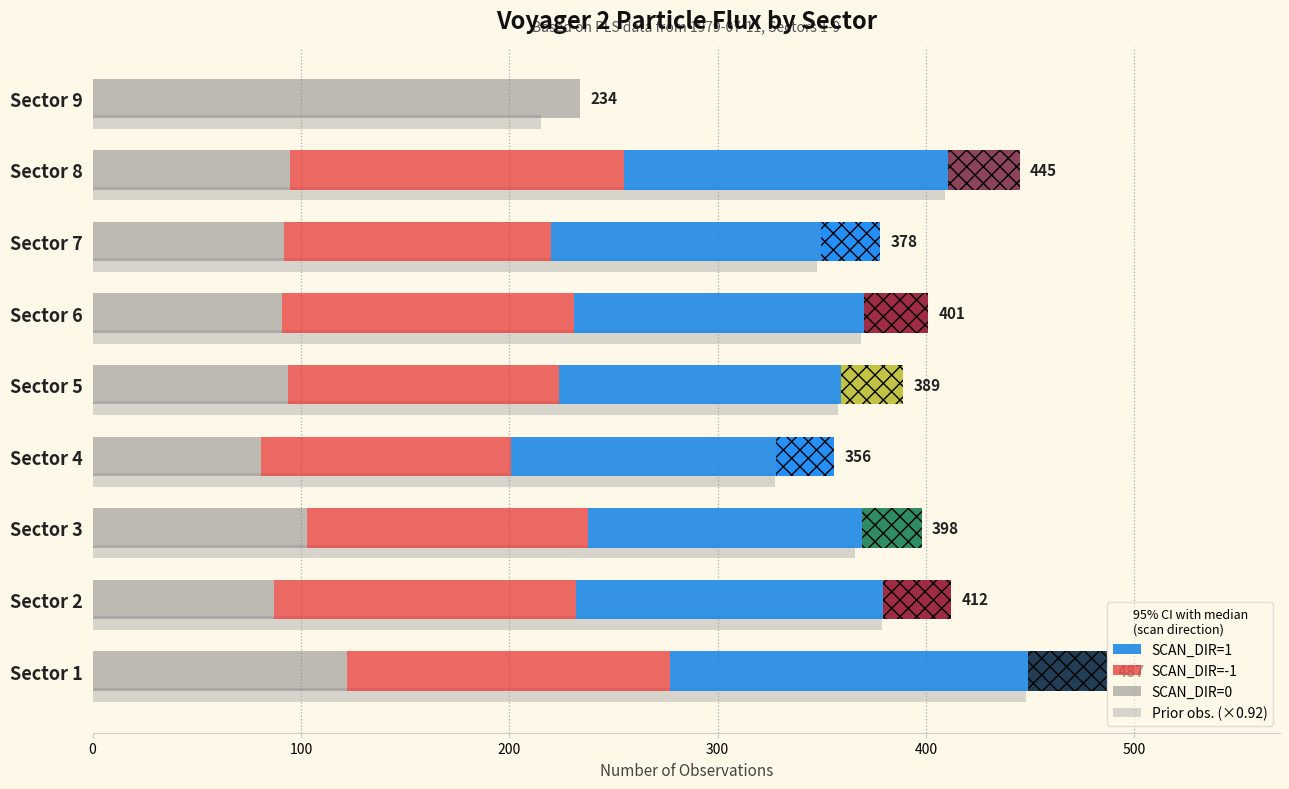

Which series has the largest range (max minus min)?

SCAN_DIR=1